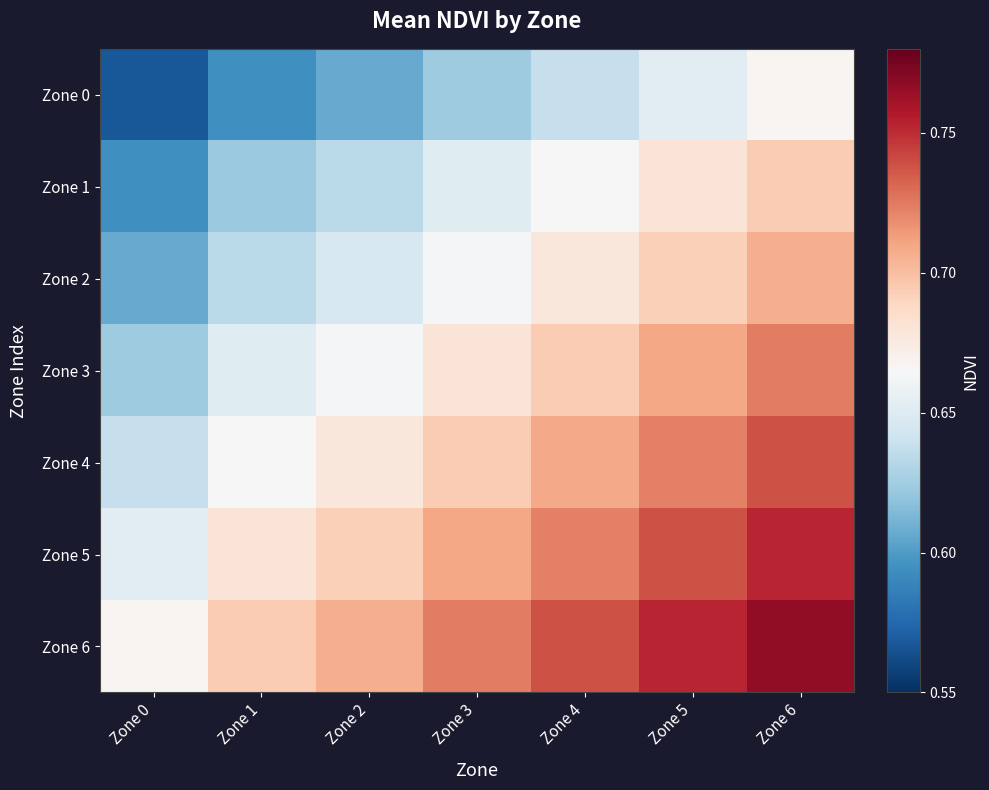

Which label corresponds to the smallest value in the chart?

Zone 0